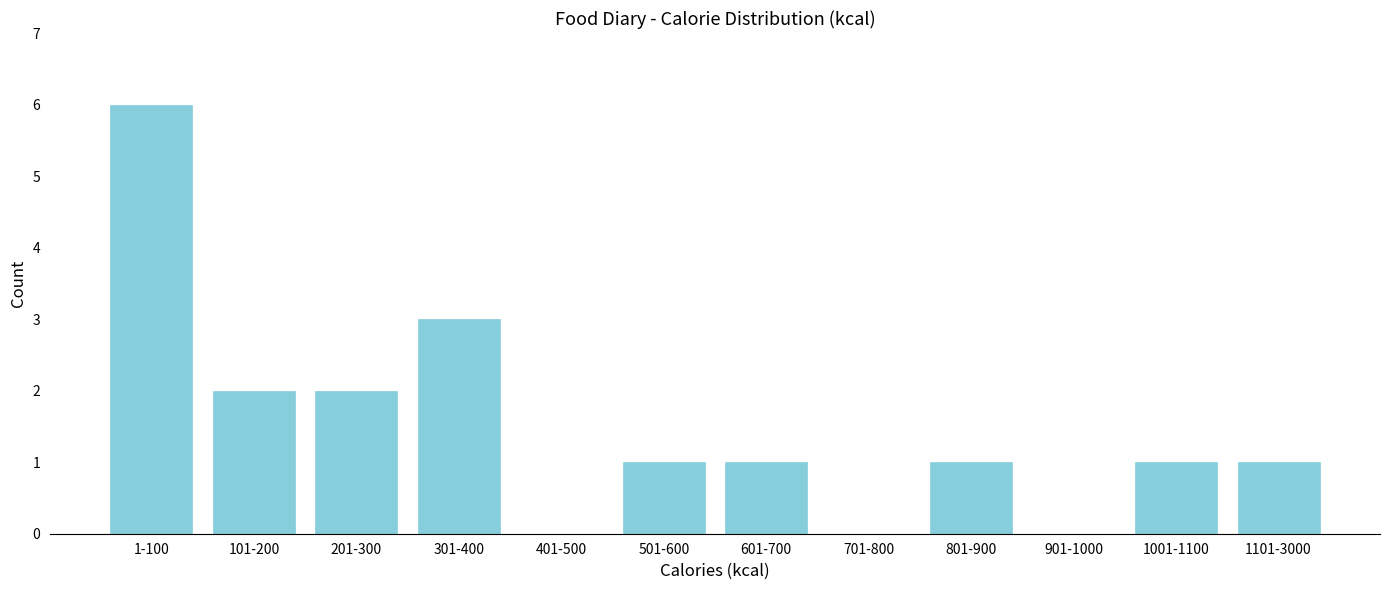

Reading left to right, transcribe all the data shown in this chart.

1-100=6	101-200=2	201-300=2	301-400=3	401-500=0	501-600=1	601-700=1	701-800=0	801-900=1	901-1000=0	1001-1100=1	1101-3000=1